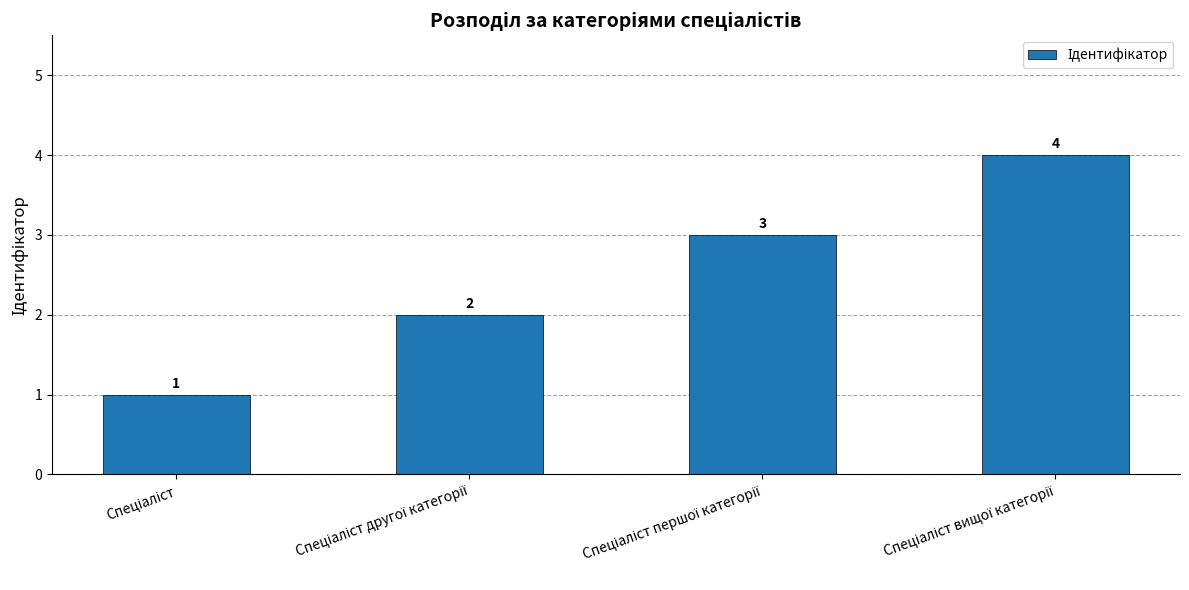

Does the chart contain stacked bars?

No